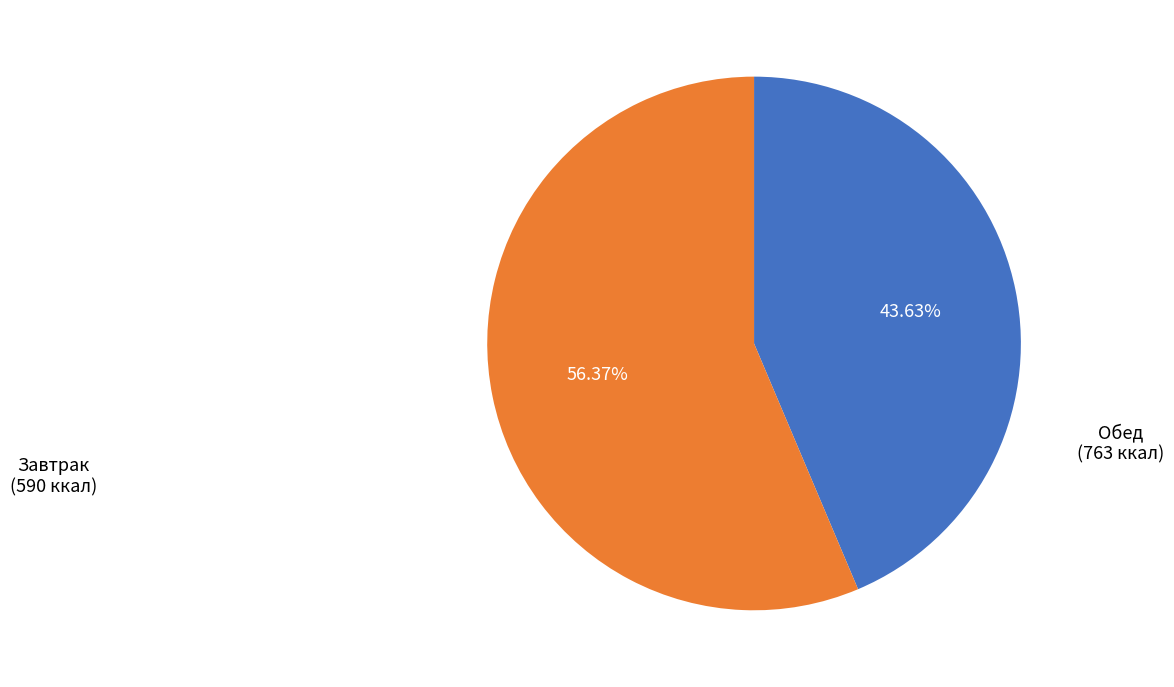

Count the number of slices in the pie.

2